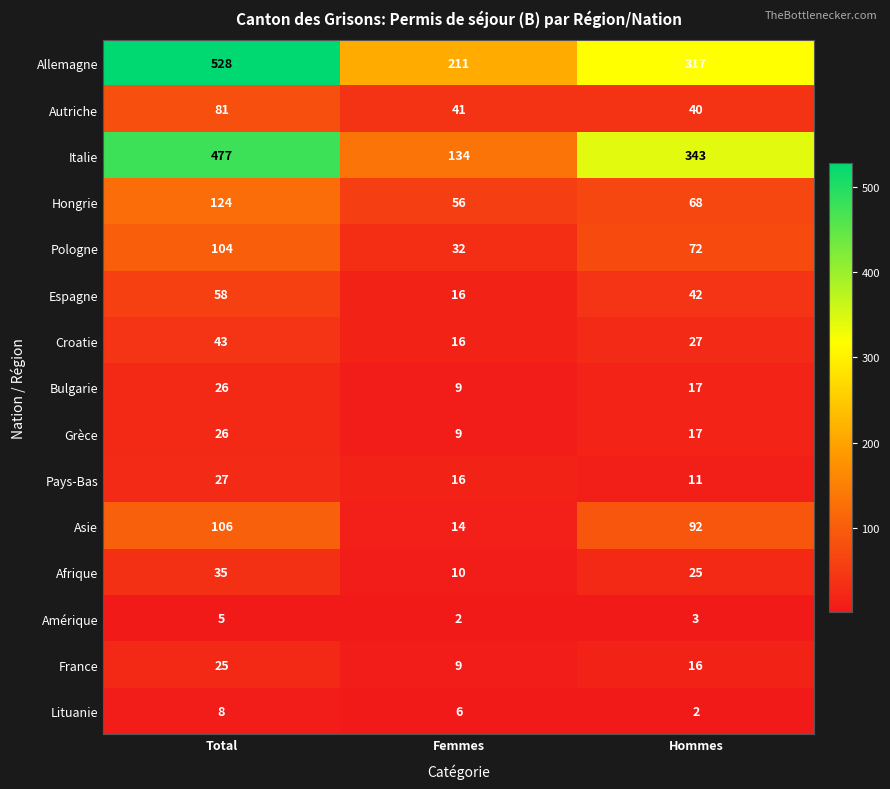

What is the spread (max minus min) of values at Total?

523